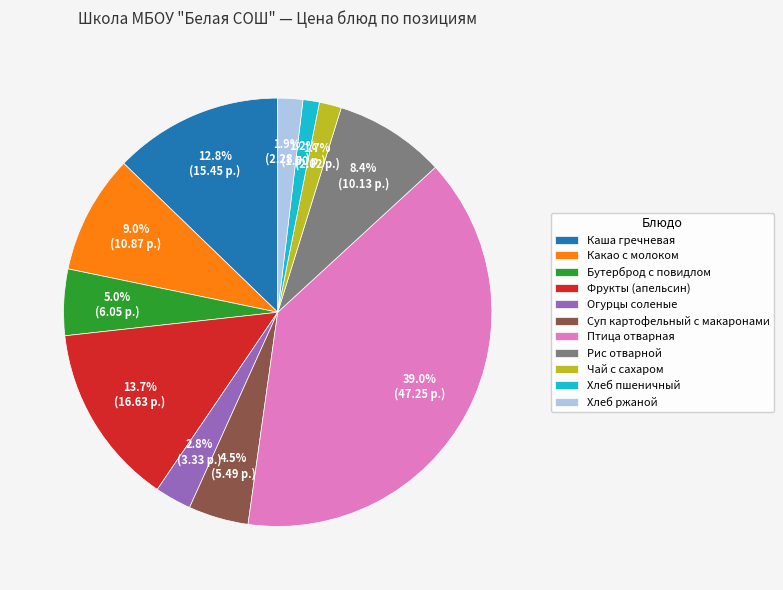

Which has a higher value, Огурцы соленые or Суп картофельный с макаронами?

Суп картофельный с макаронами